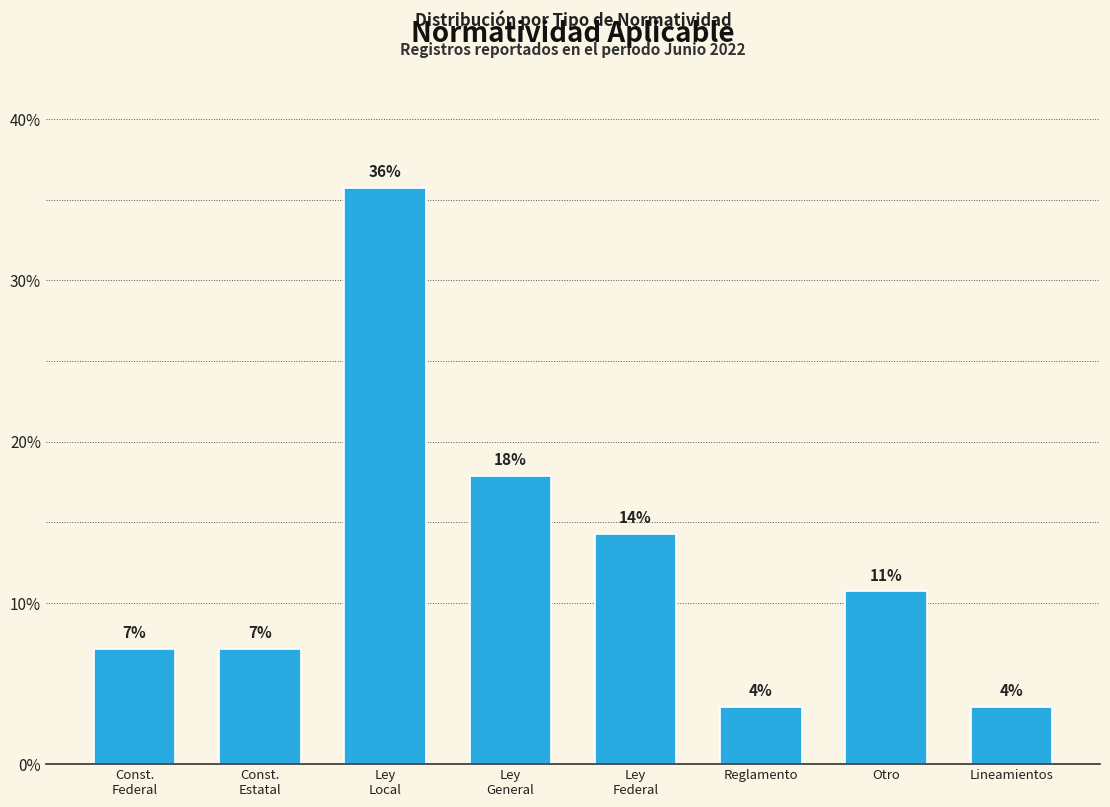

How many bars are there in total?

8